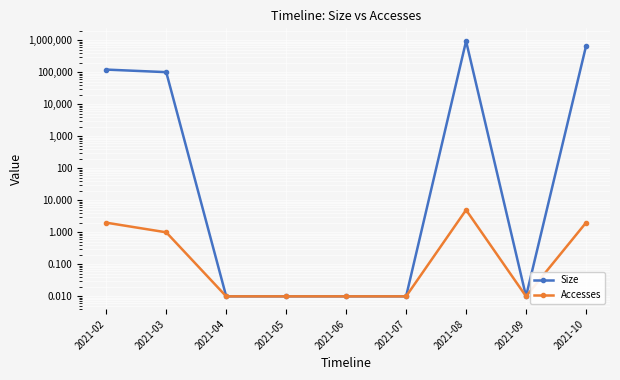

Which category has the highest value in the Accesses series?

2021-08